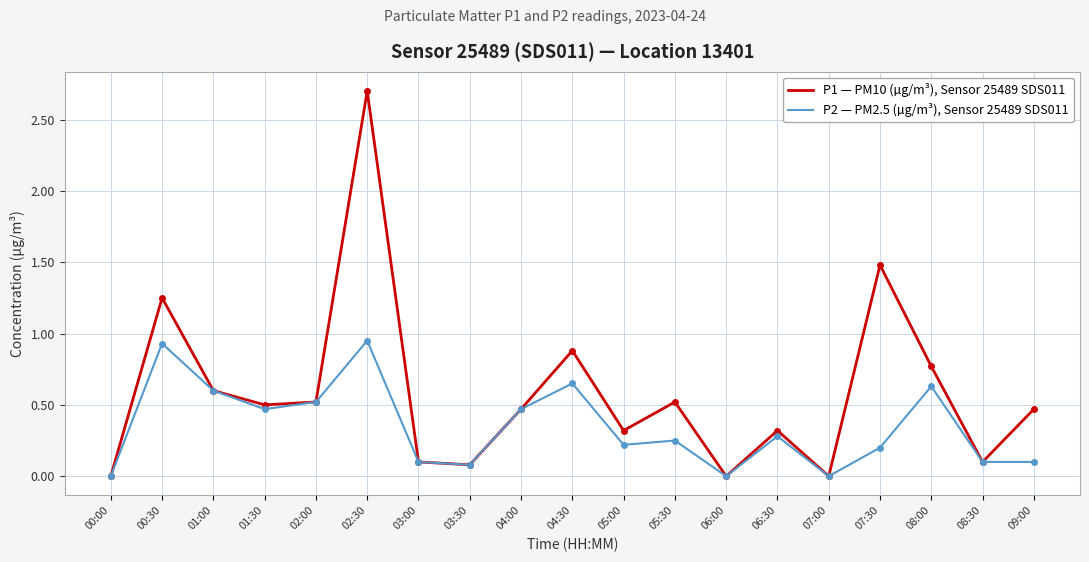

Is this an area chart (filled region under the line)?

No